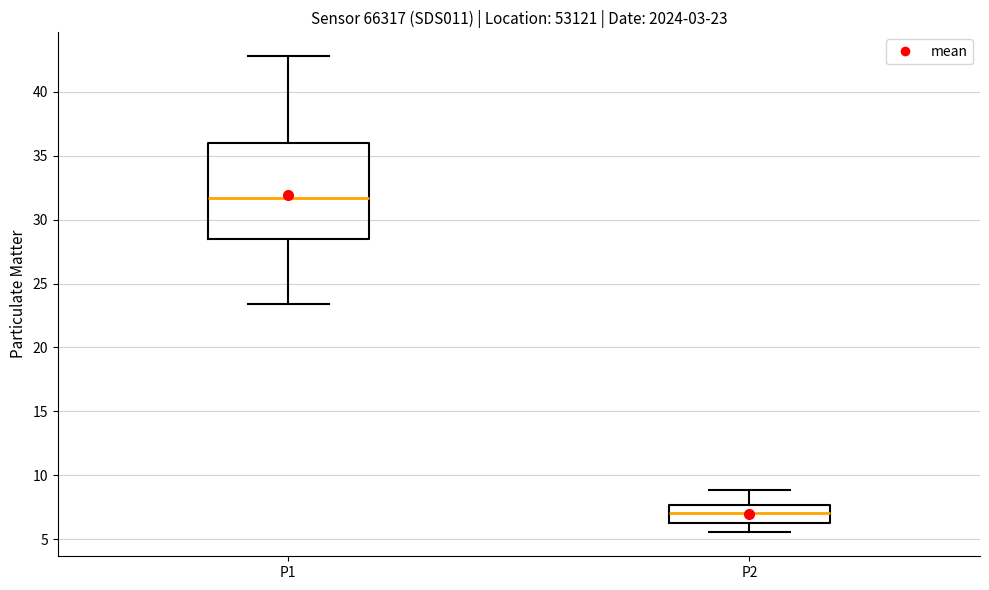

Which box is the tallest, from its lower edge to its upper edge?

P1